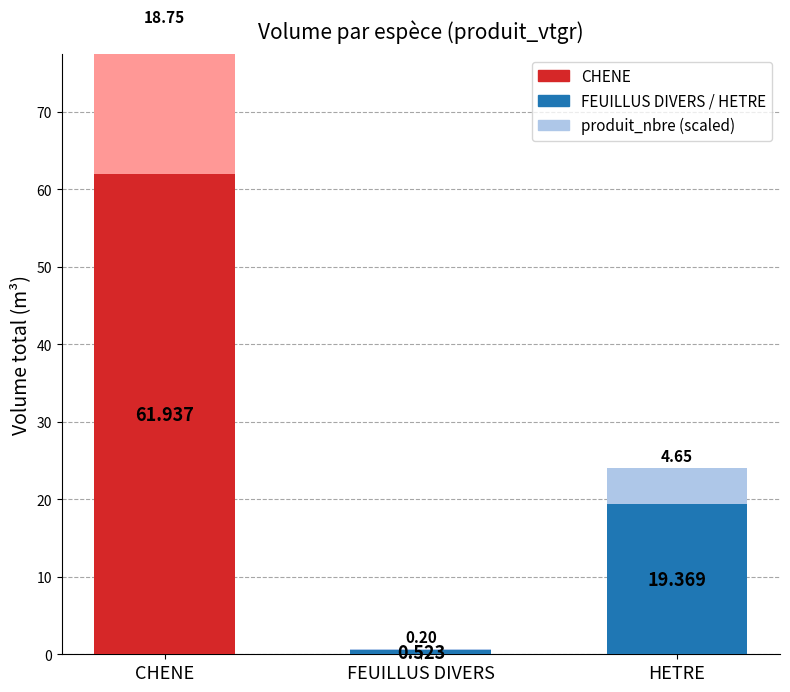

What is the value of the produit_vtgr (total m³) bar at the 3rd from the left?

19.4